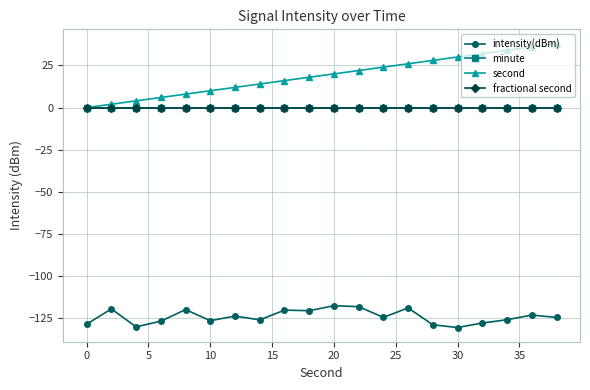

Which series has the widest spread of values?

second